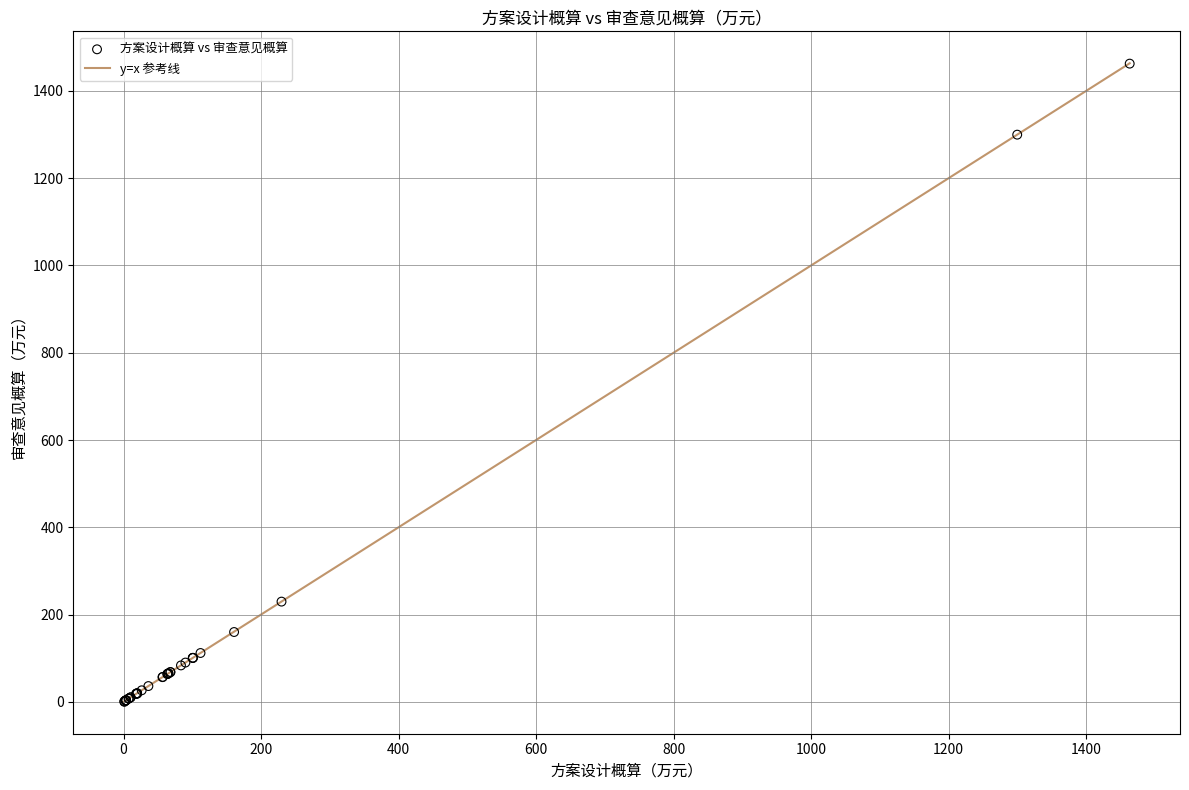

What Y value in the scatter plot is closest to 731?

229.6